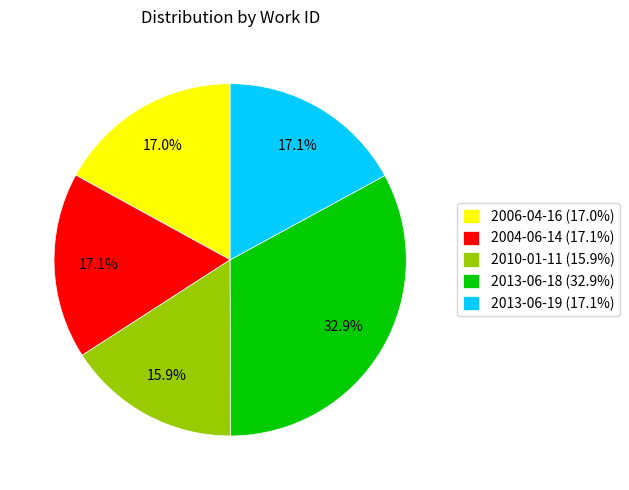

To the nearest percent, what percentage of the pie is 2013-06-18?

33%